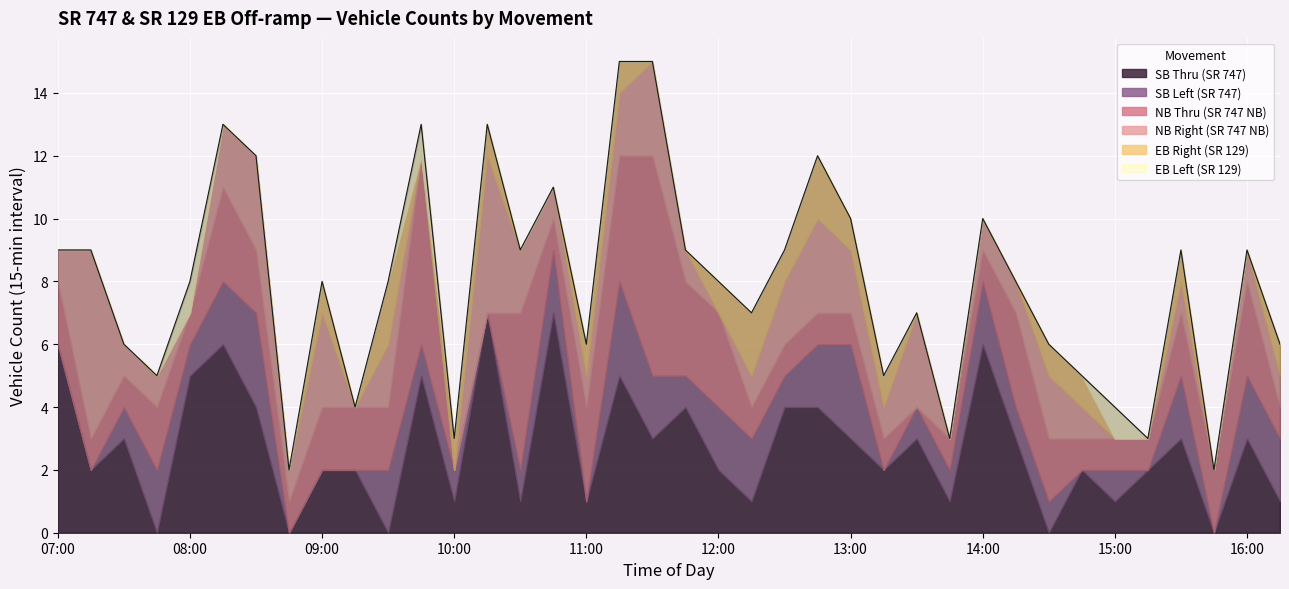

What is the difference between the maximum and second lowest values in the SB Thru (SR 747) series?

7